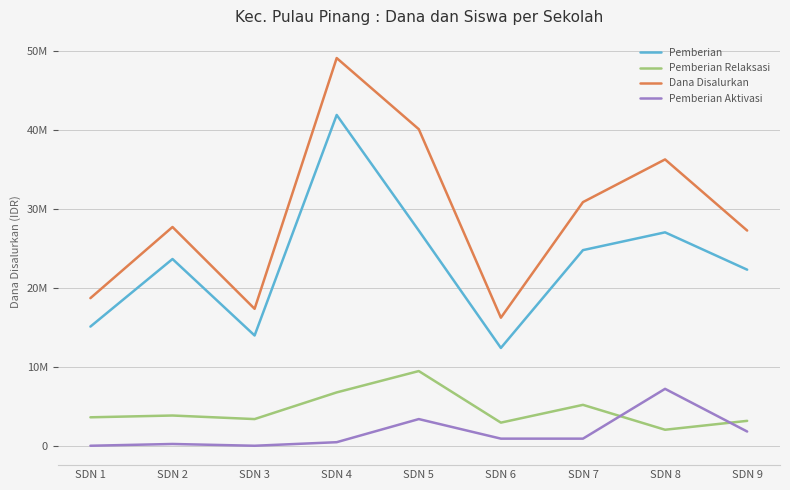

What are all the series names shown in the legend?

Pemberian, Pemberian Relaksasi, Dana Disalurkan, Pemberian Aktivasi